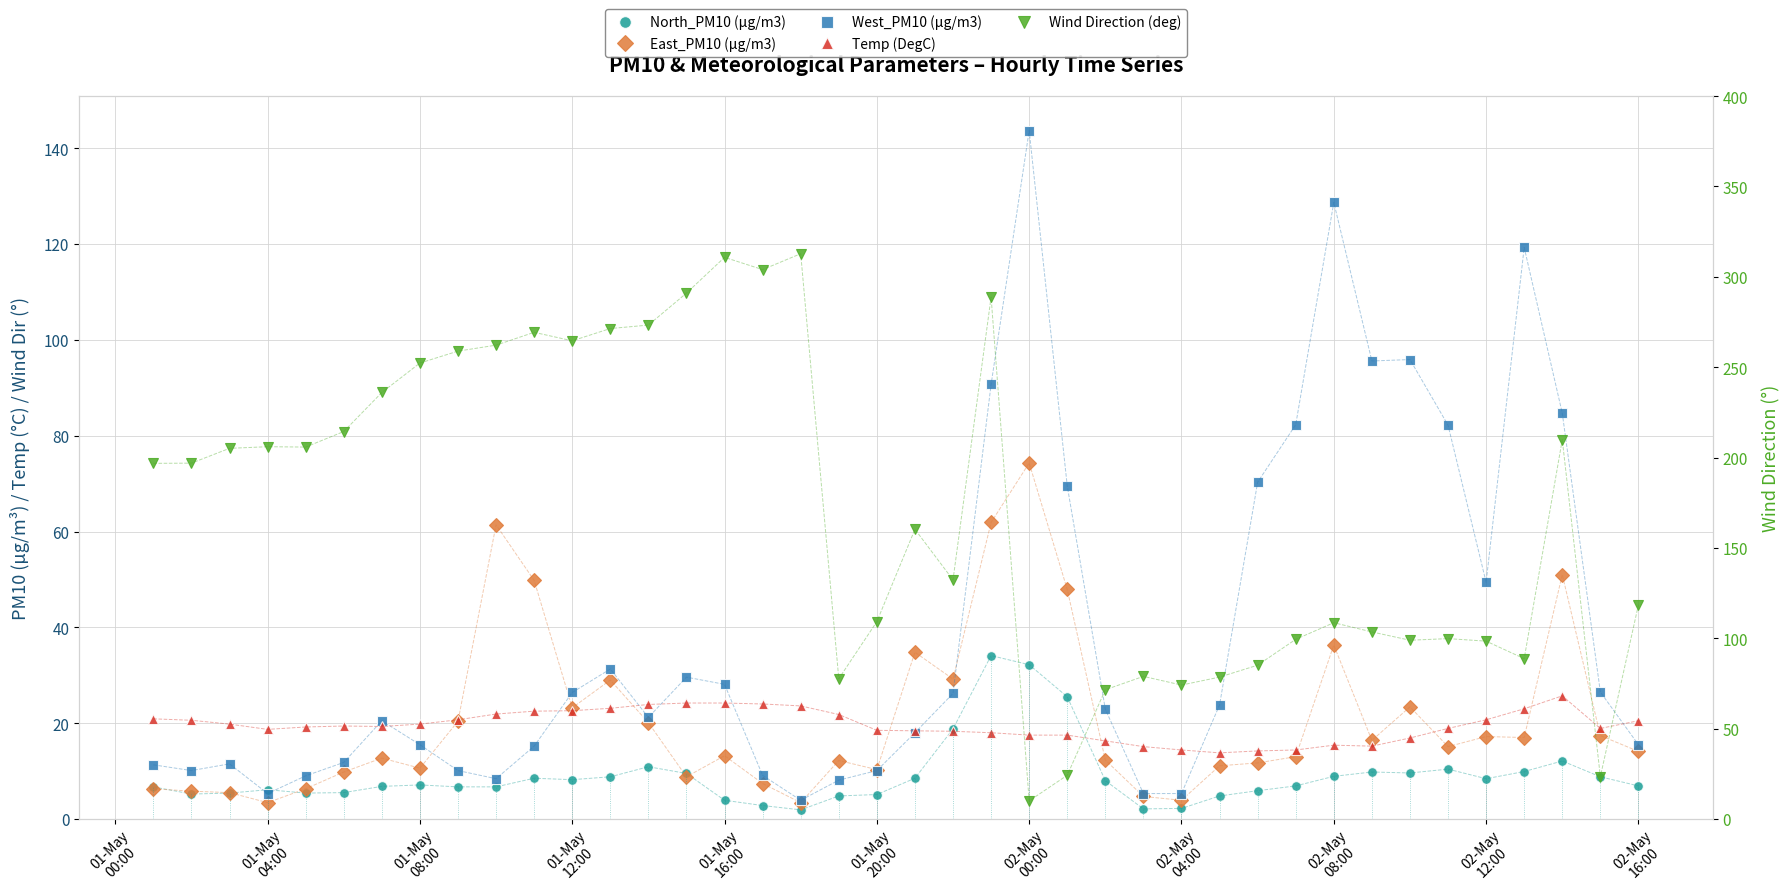

Is this an area chart (filled region under the line)?

No